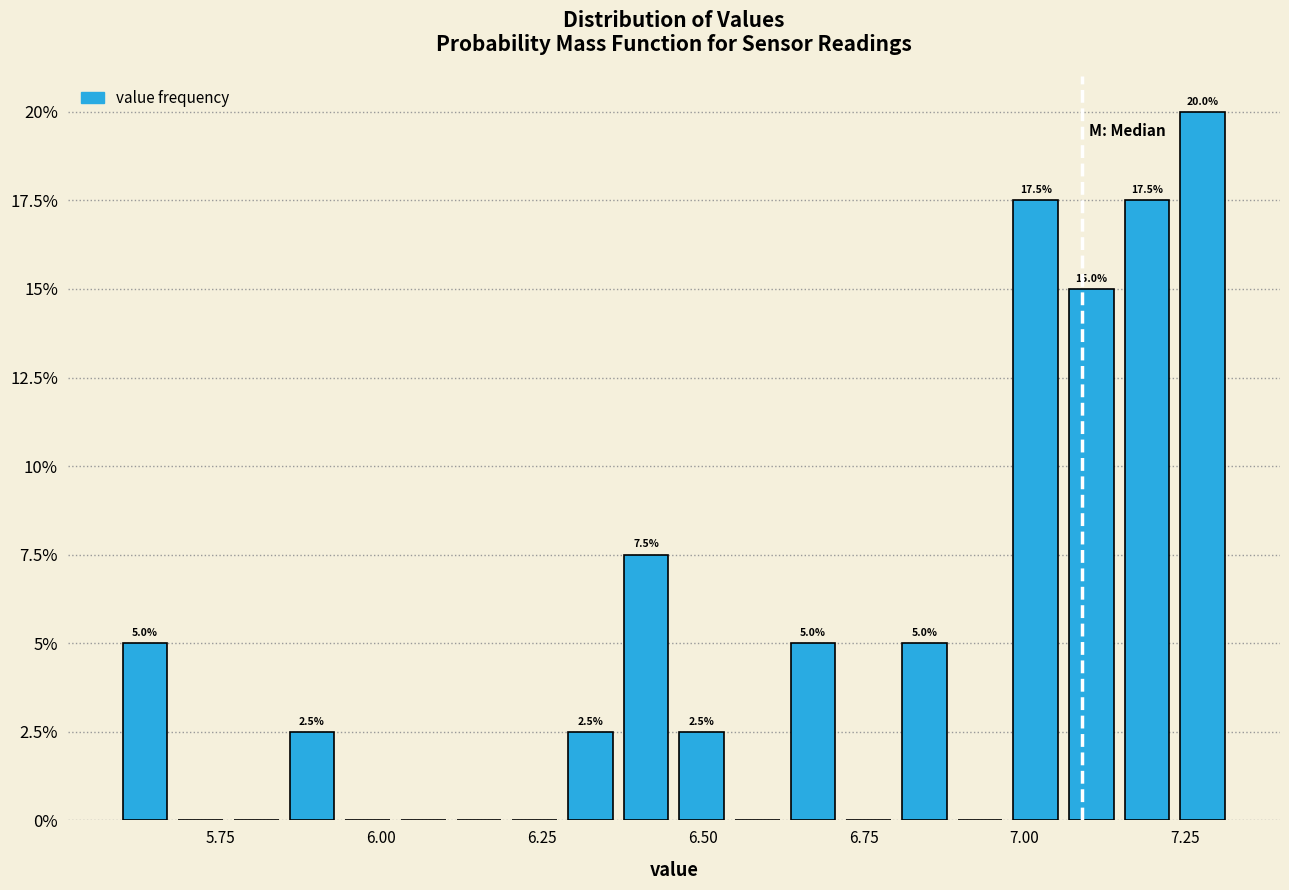

Read against the x-axis, roughly where is the centre of the tallest bar?

7.30